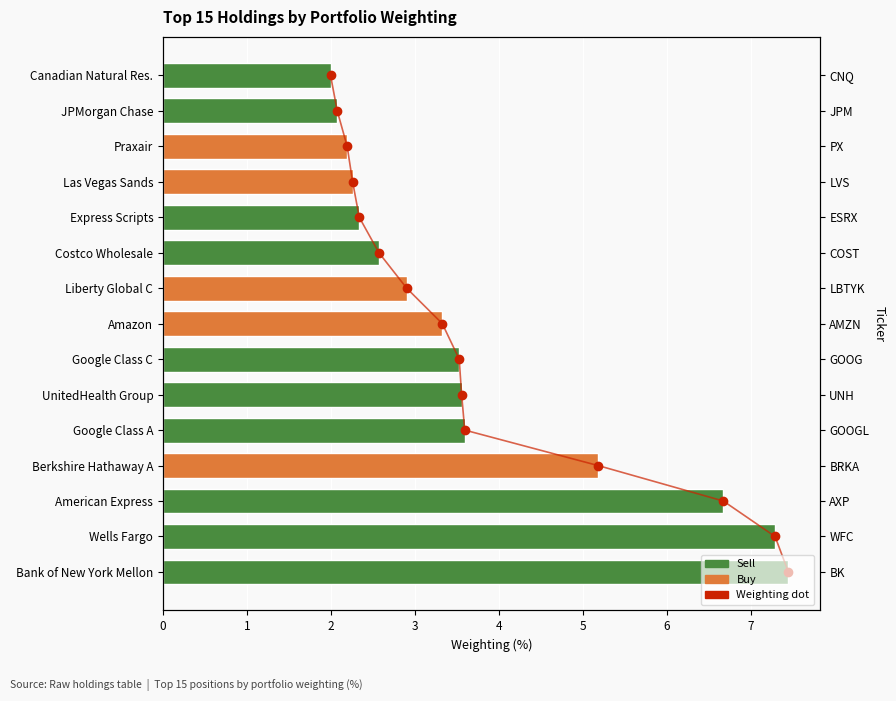

Rank the categories by value from highest to lowest.

Bank of New York Mellon, Wells Fargo, American Express, Berkshire Hathaway A, Google Class A, UnitedHealth Group, Google Class C, Amazon, Liberty Global C, Costco Wholesale, Express Scripts, Las Vegas Sands, Praxair, JPMorgan Chase, Canadian Natural Res.